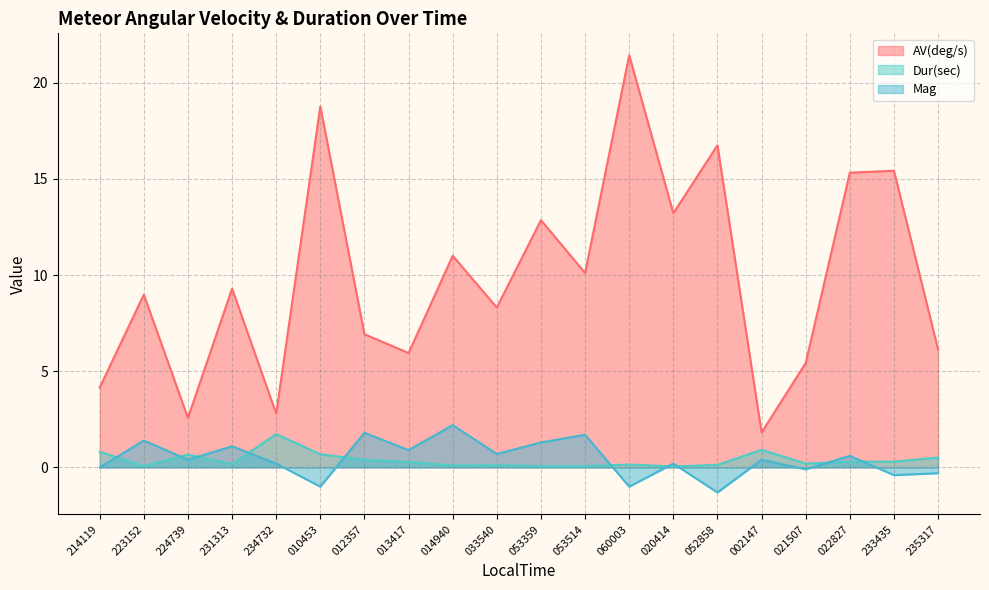

Between 214119 and 022827, which series saw the biggest shift?

AV(deg/s)